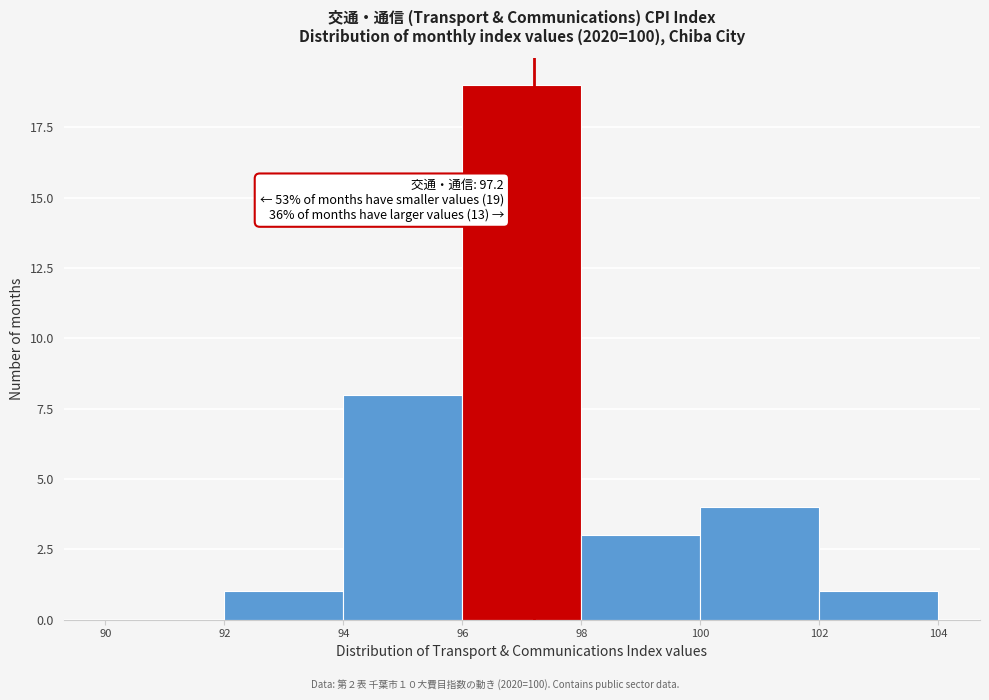

Over which range of the x-axis is the bar tallest?

96 to 98